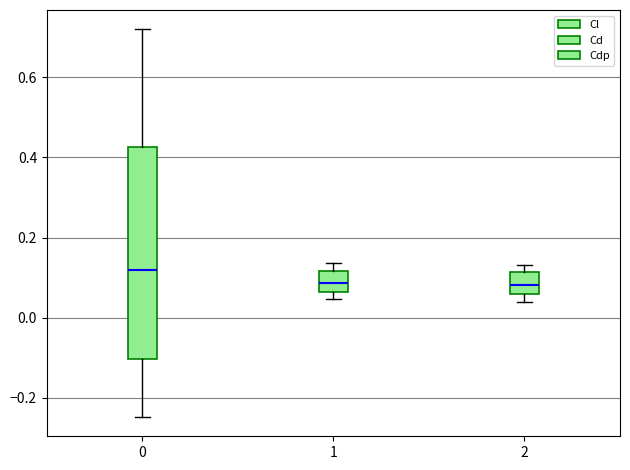

Which box is the tallest, from its lower edge to its upper edge?

0